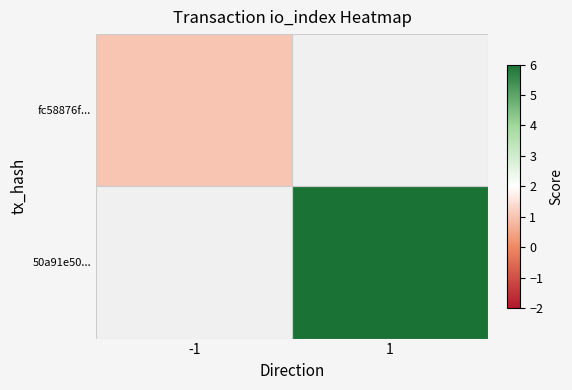

Rank the series by their maximum value, from lowest to highest.

fc58876f..., 50a91e50...